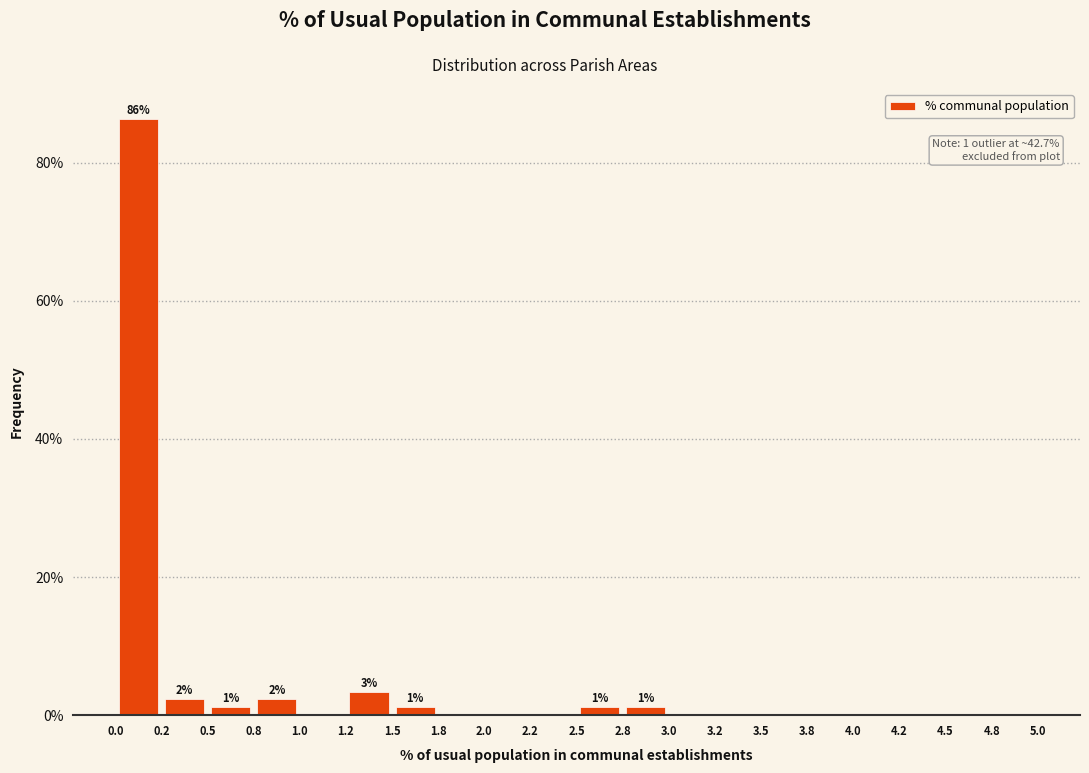

Which range on the x-axis has the tallest bar?

0.0 to 0.2